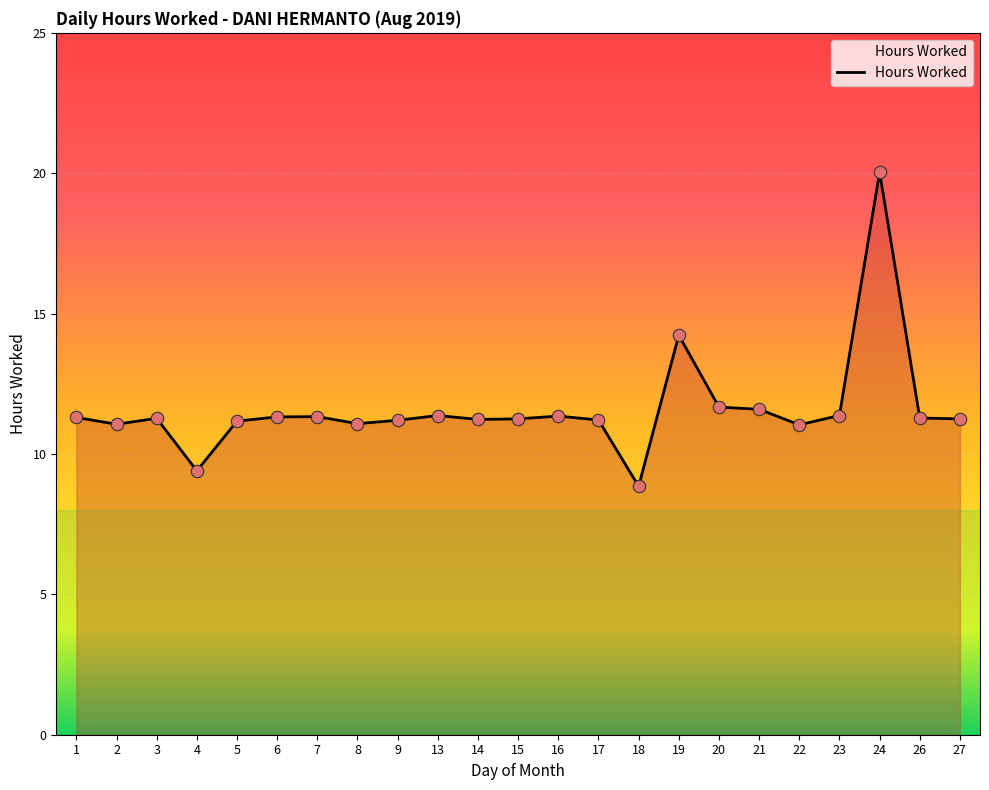

Approximately how many times larger is the value at 18 compared to 2?

0.8